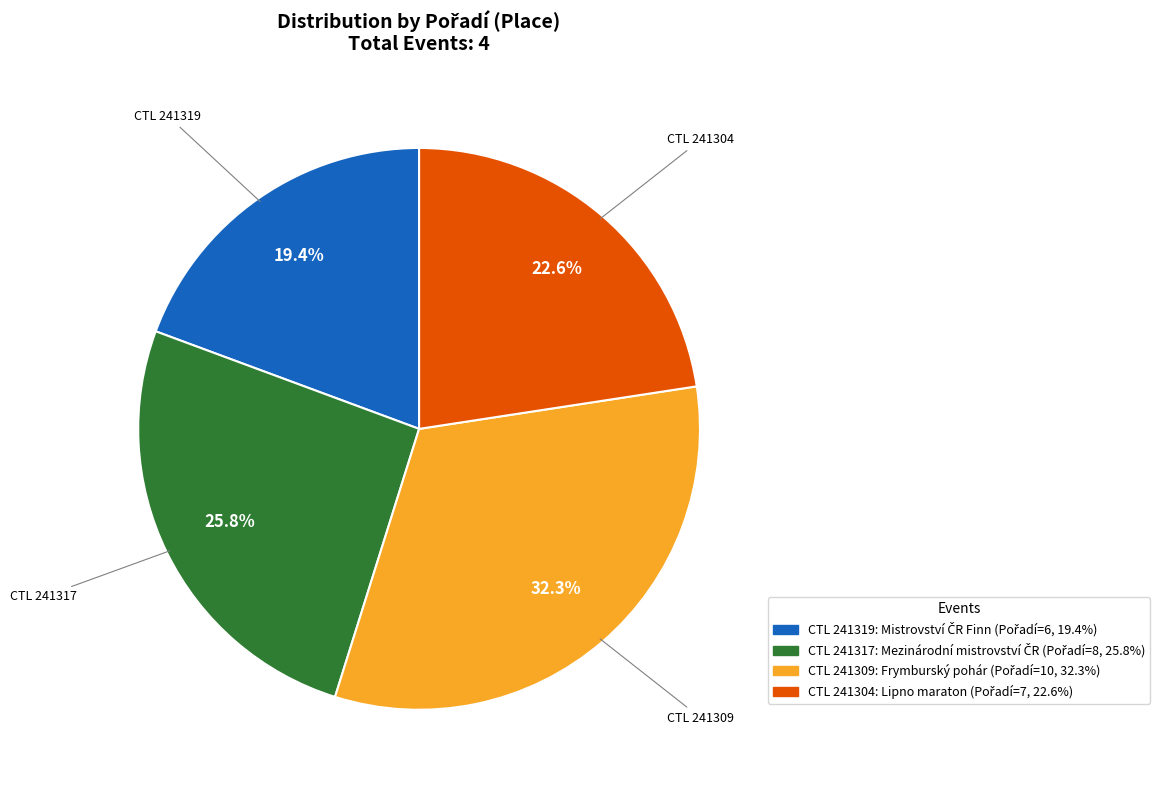

Does any single category account for the majority?

No